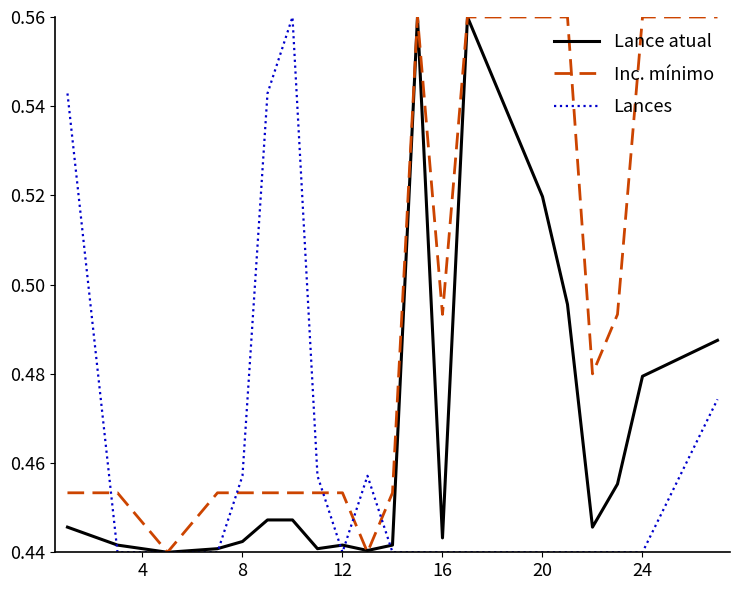

How many lines are shown in the chart?

3